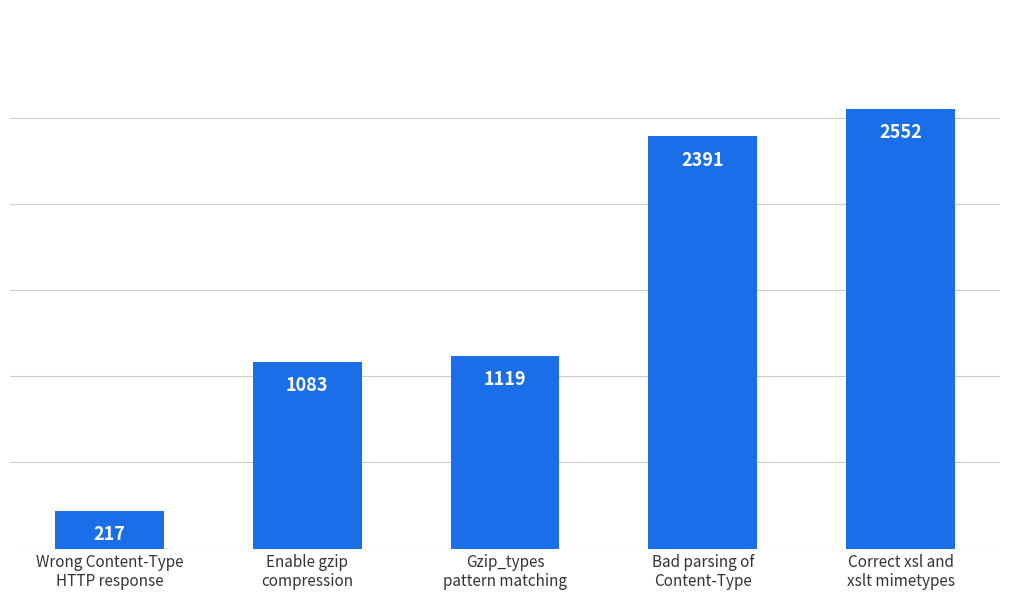

Reading right to left, what are all the values shown in this chart?

2552	2391	1119	1083	217